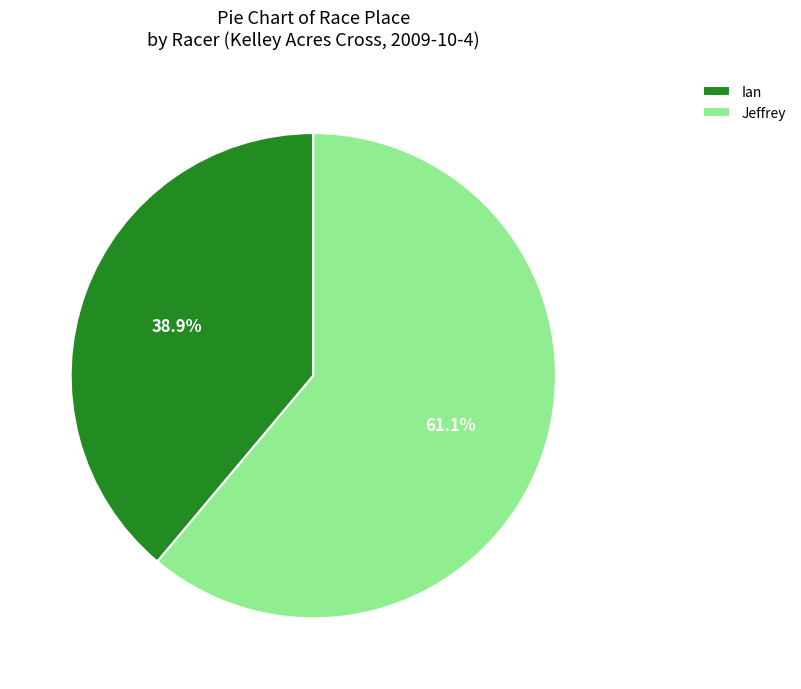

How much of the chart is everything except Ian?

61.1%